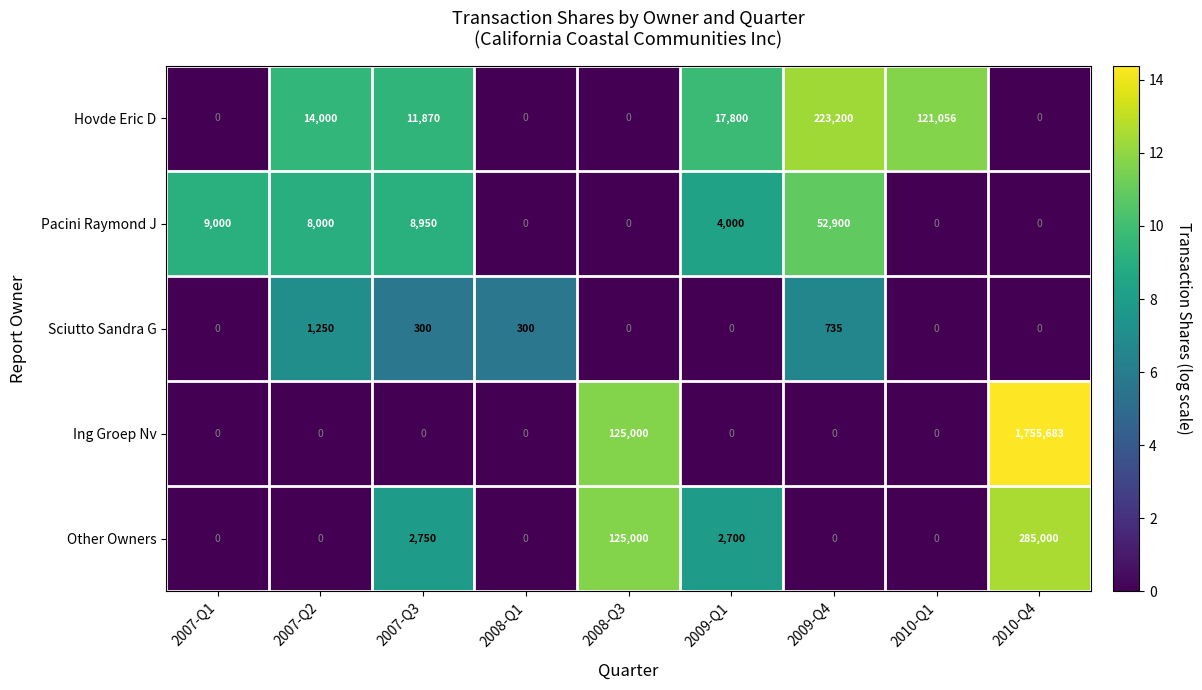

Which series has the largest range (max minus min)?

Ing Groep Nv